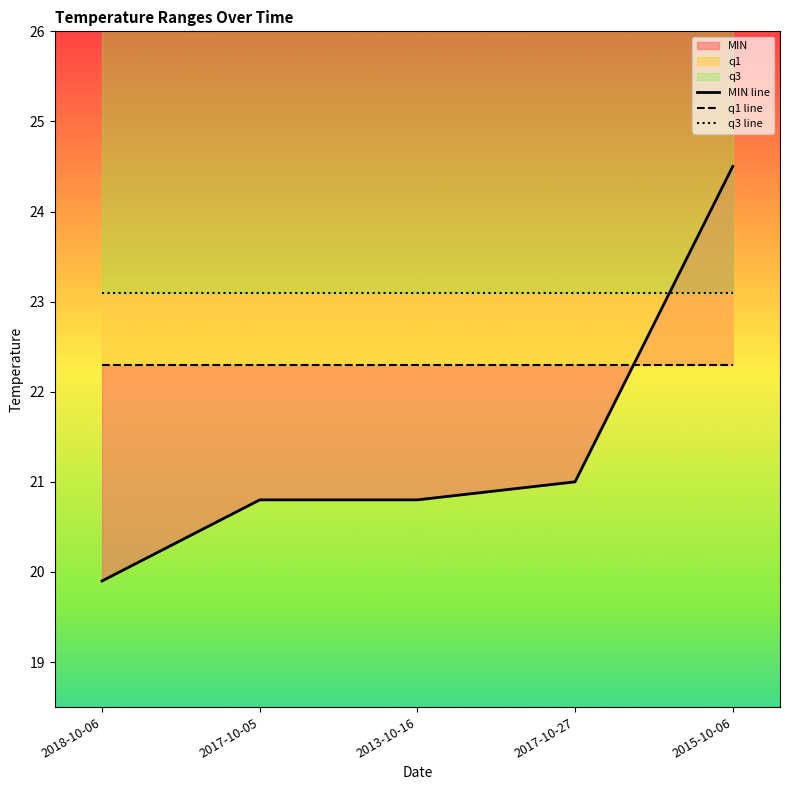

What is the value of the q3 line point at the 3rd from the left?

23.1